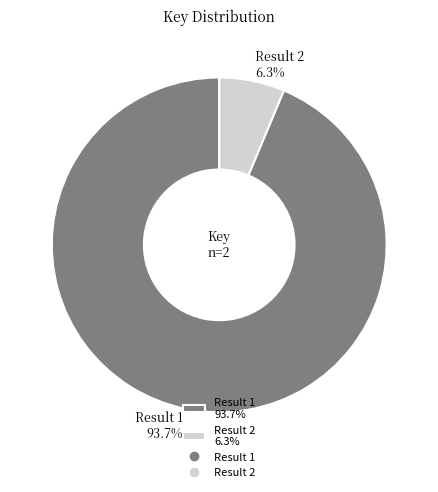

What is the ratio of the value at Result 2 to the value at Result 1?

0.1